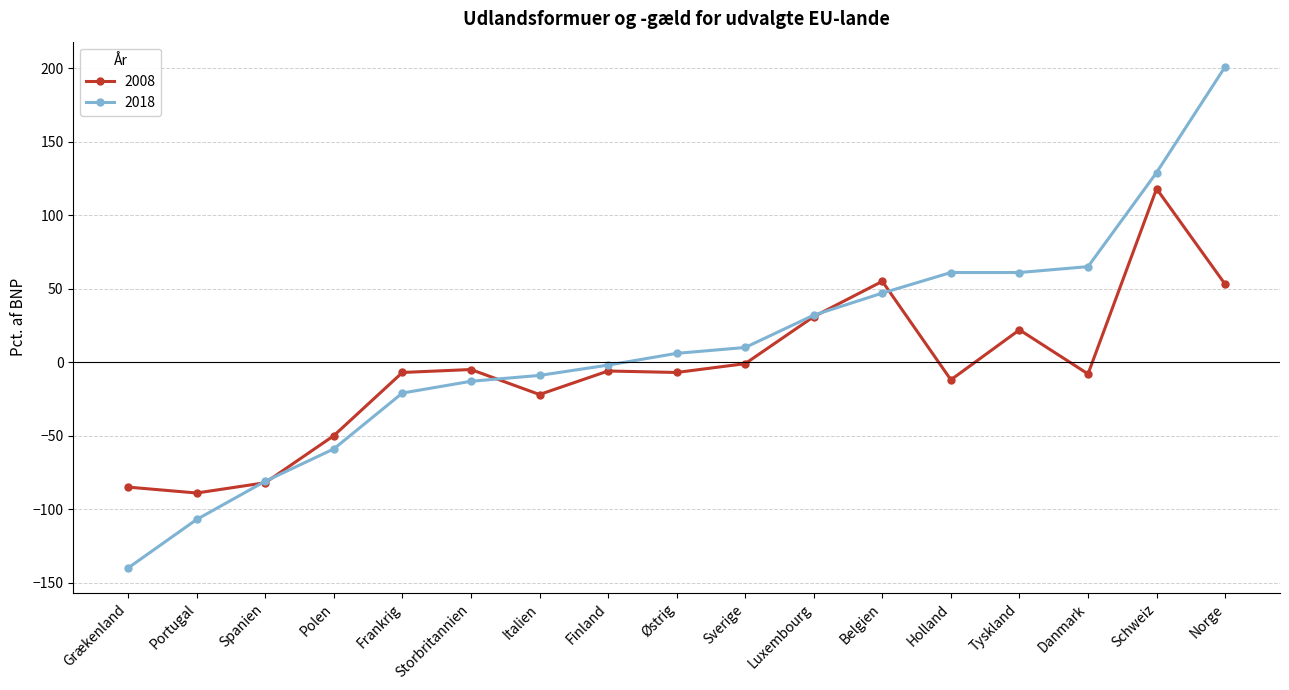

What is the total value across all series at Sverige?

9